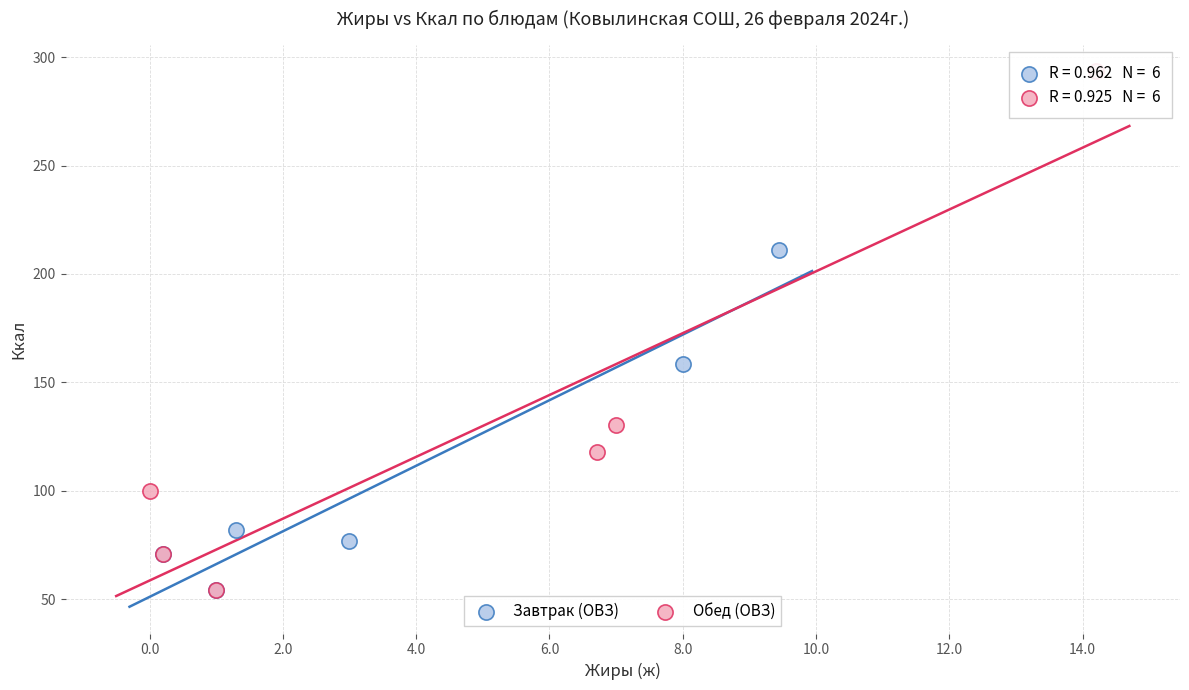

Which series has the widest spread of Y values?

Обед (ОВЗ)